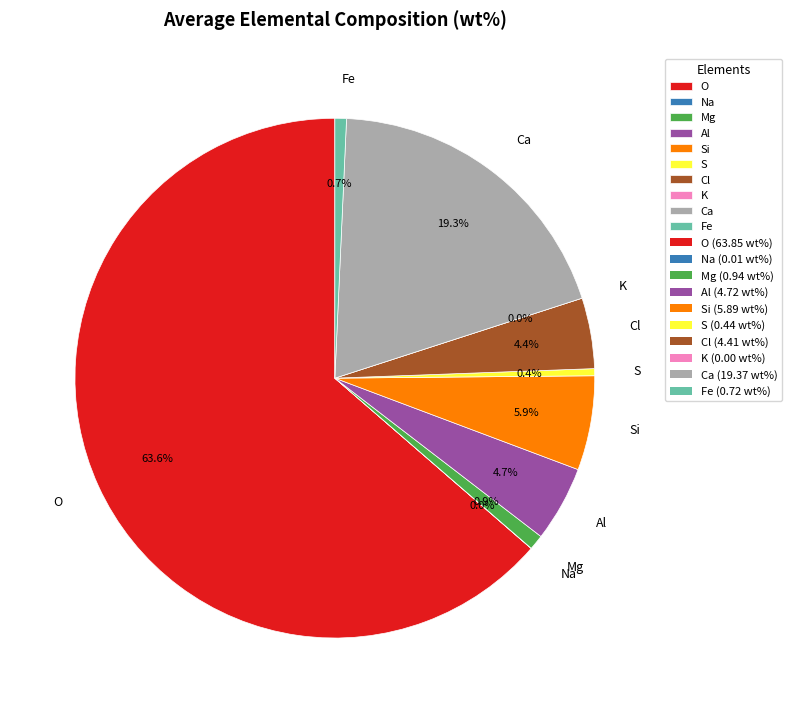

Which has a higher value, O or Si?

O